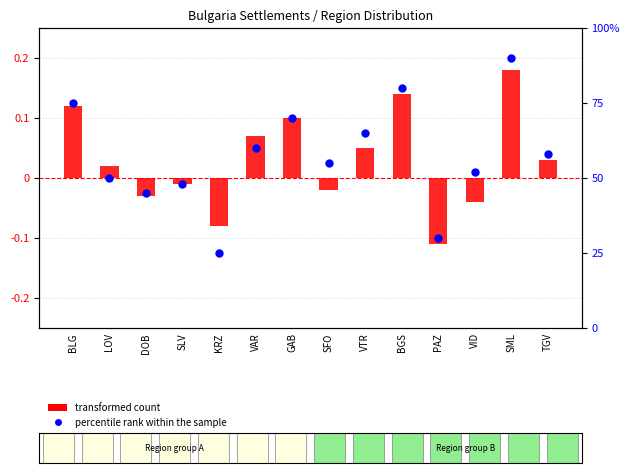

What are all the series names shown in the legend?

transformed count, percentile rank within the sample